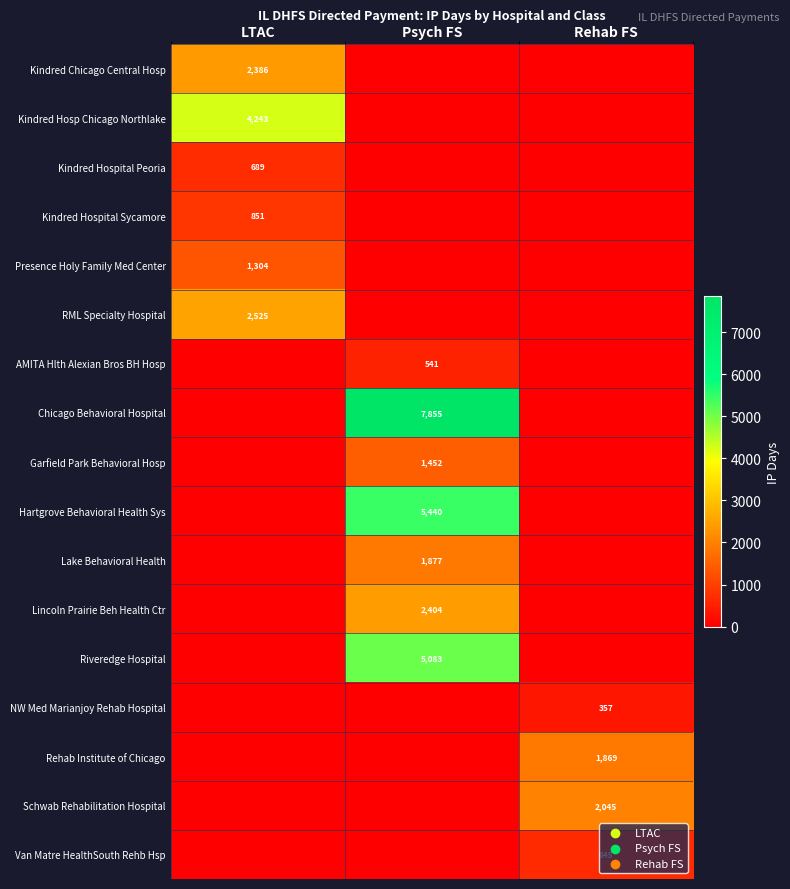

The RML Specialty Hospital series shows 1131 at LTAC. True or false?

False